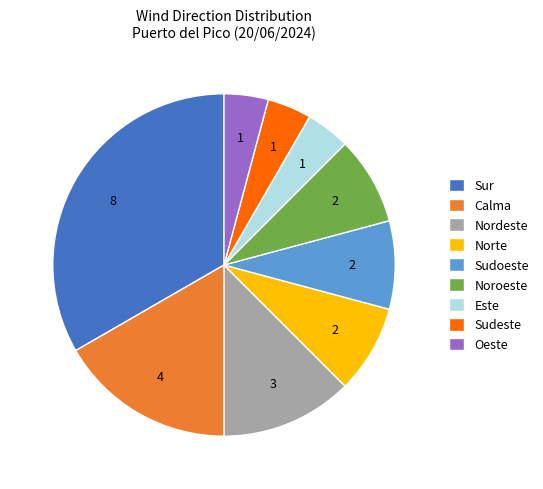

Does any single category account for the majority?

No